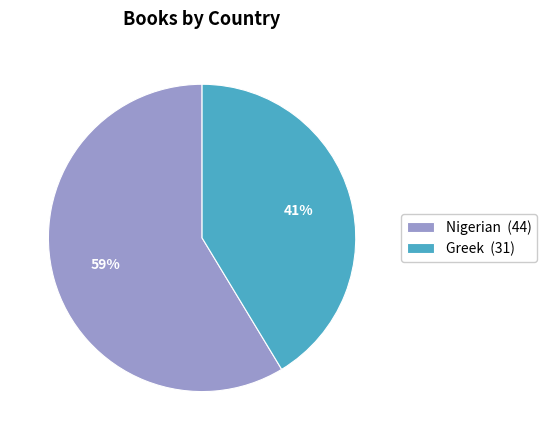

Is it true that Greek is 41% of the pie?

True